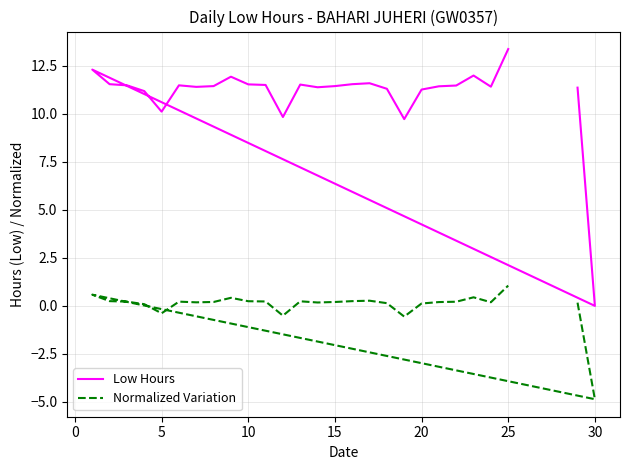

True or false: Normalized Variation and Low Hours intersect in this chart.

False